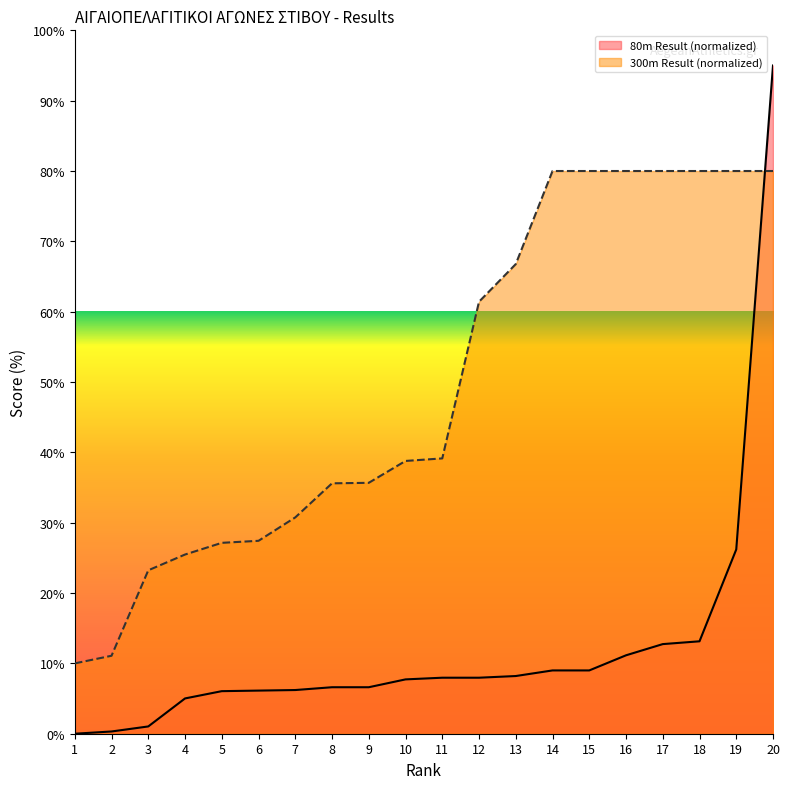

The value of Result (seconds) at 5 is 6.1. True or false?

True